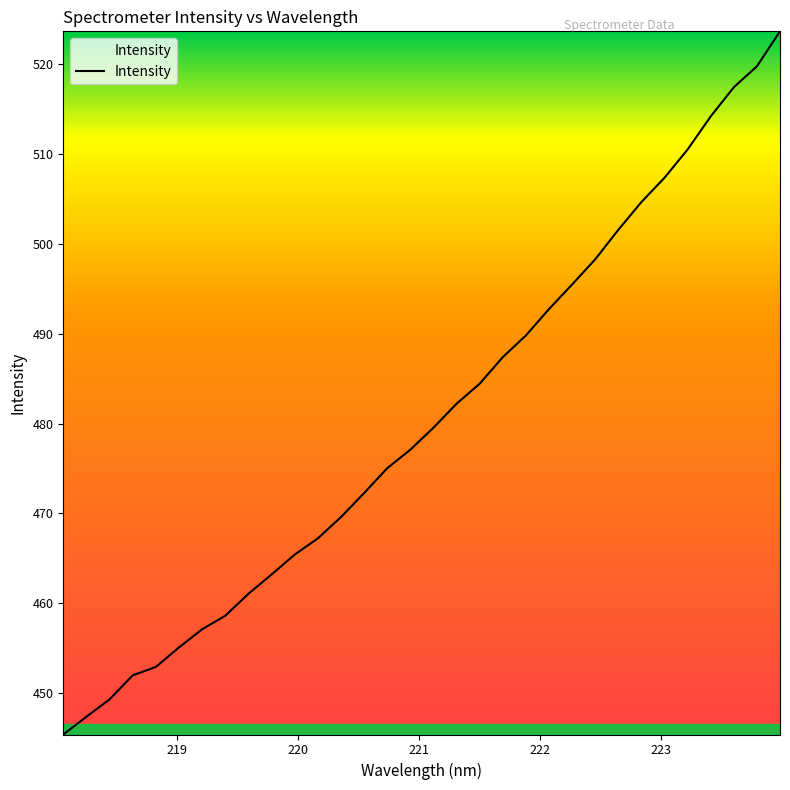

What is the smallest value displayed?

445.4